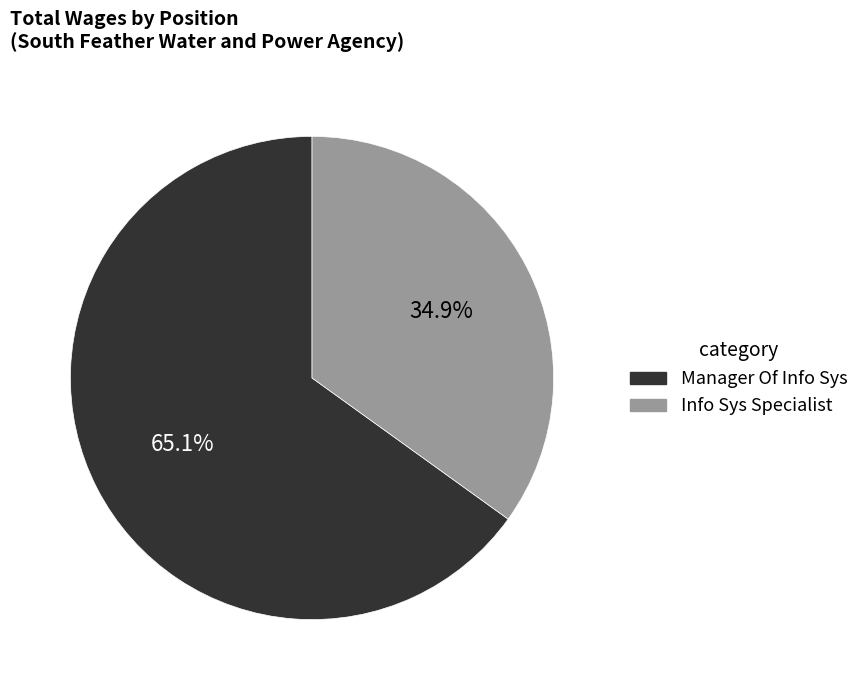

To the nearest percent, what portion does Info Sys Specialist represent?

35%